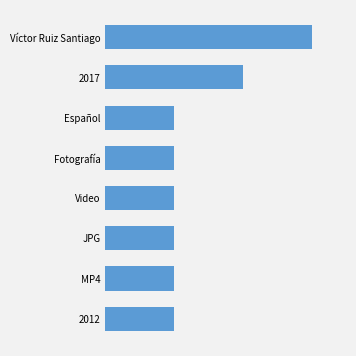

Does the chart contain any negative values?

No